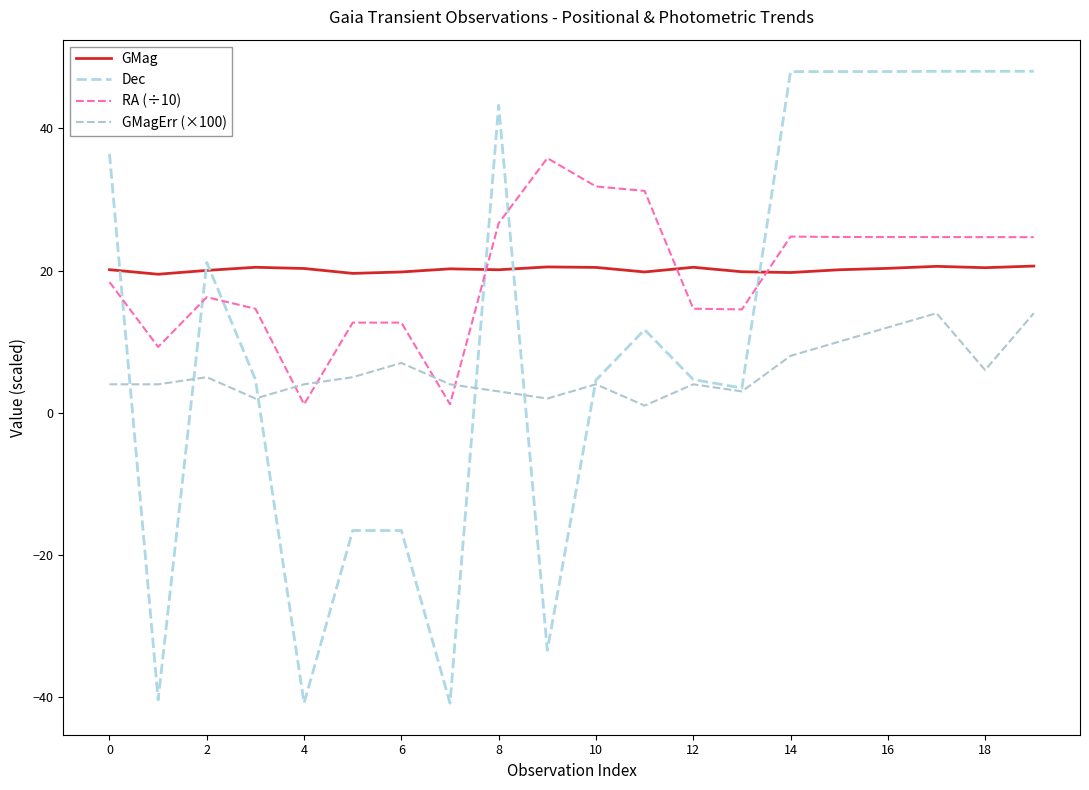

Does the chart have visible grid lines?

No